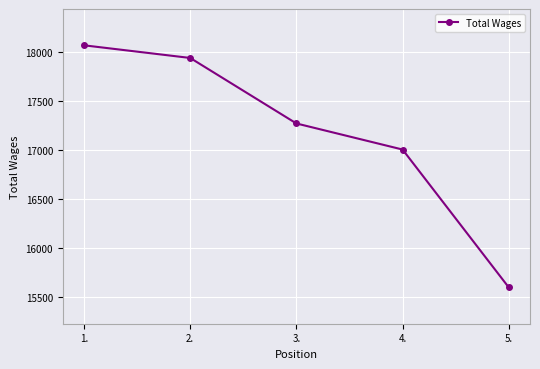

Where does the data first go above 17272?

1.